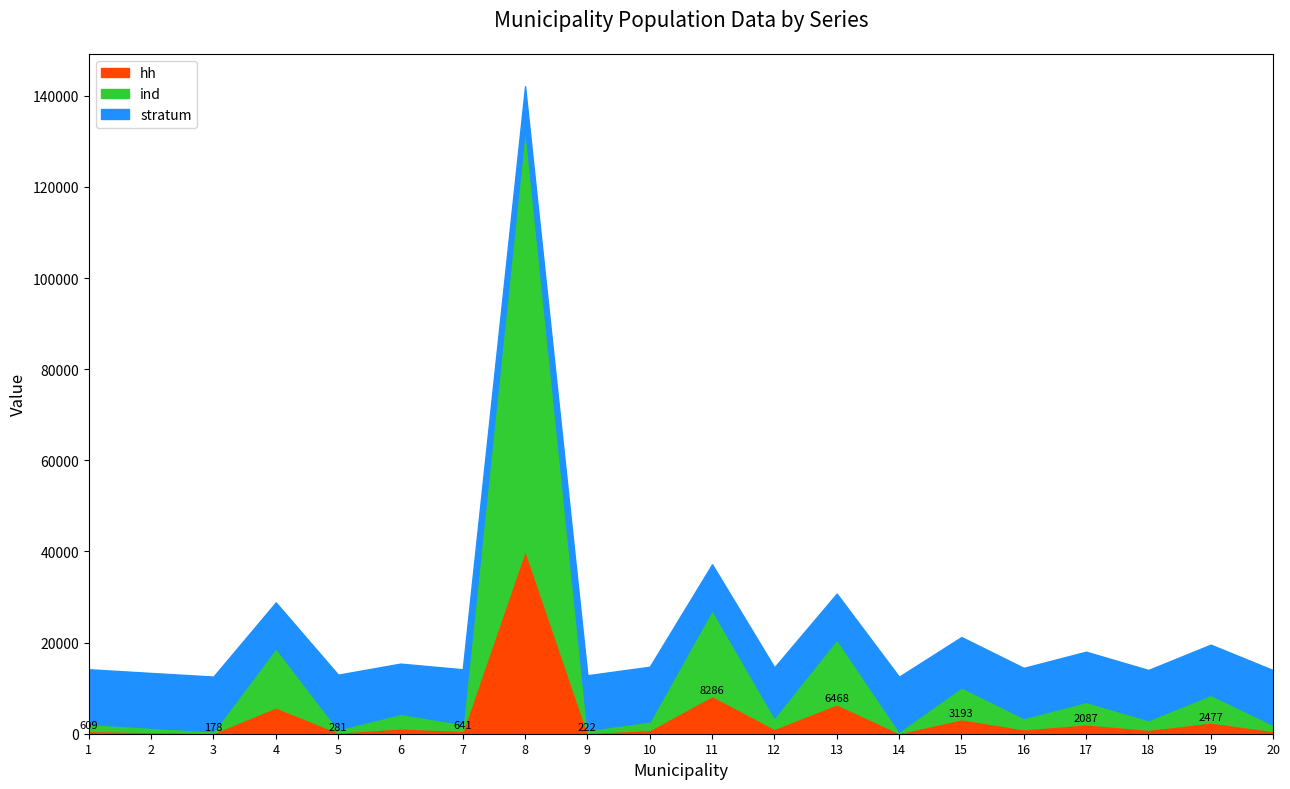

How many lines are shown in the chart?

3